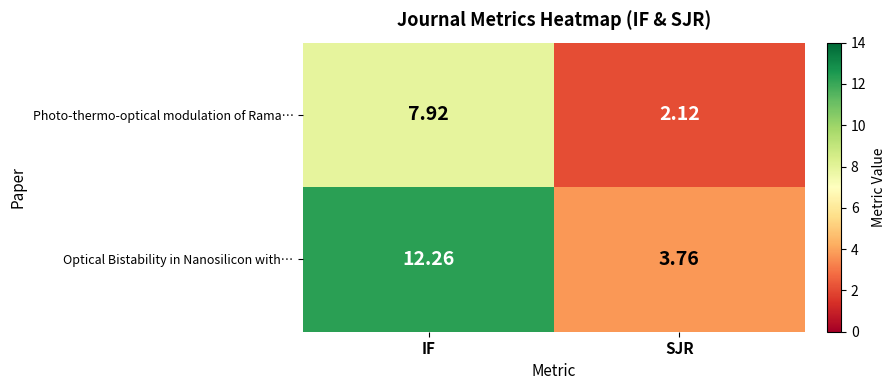

At how many categories does at least one series exceed 6?

1